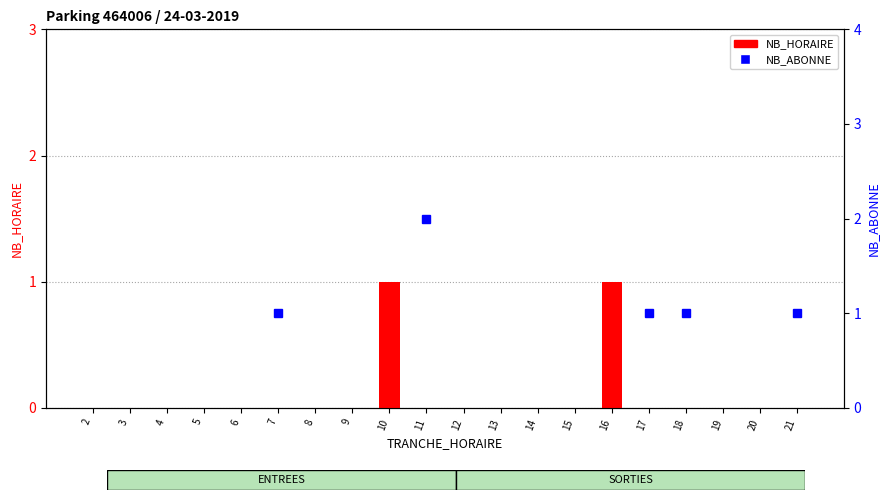

Rank the categories by value from highest to lowest.

10, 16, 2, 3, 4, 5, 6, 7, 8, 9, 11, 12, 13, 14, 15, 17, 18, 19, 20, 21